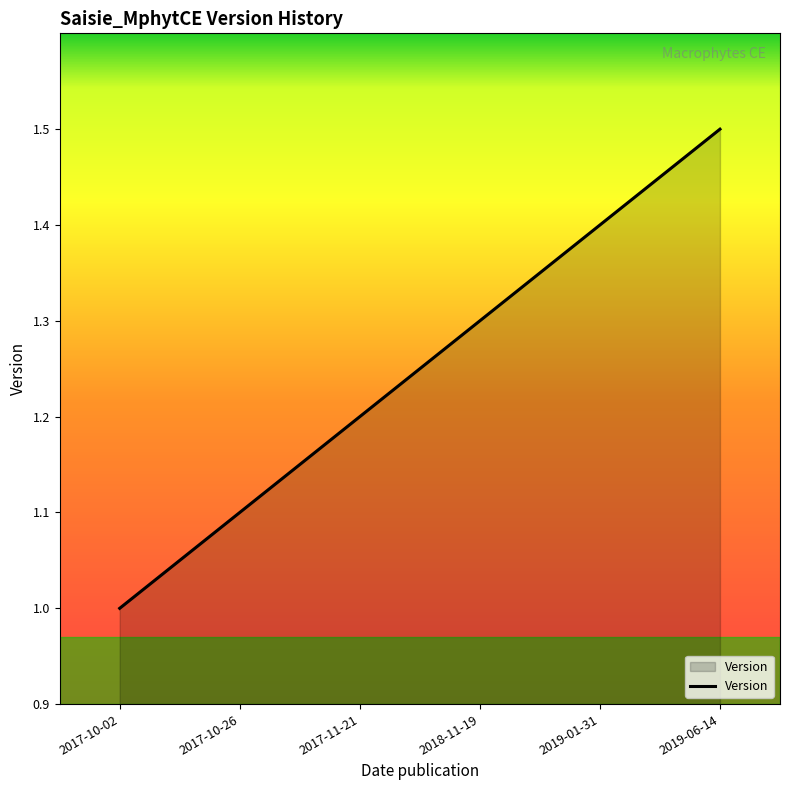

Approximately how many times larger is the value at 2017-10-02 compared to 2018-11-19?

0.8